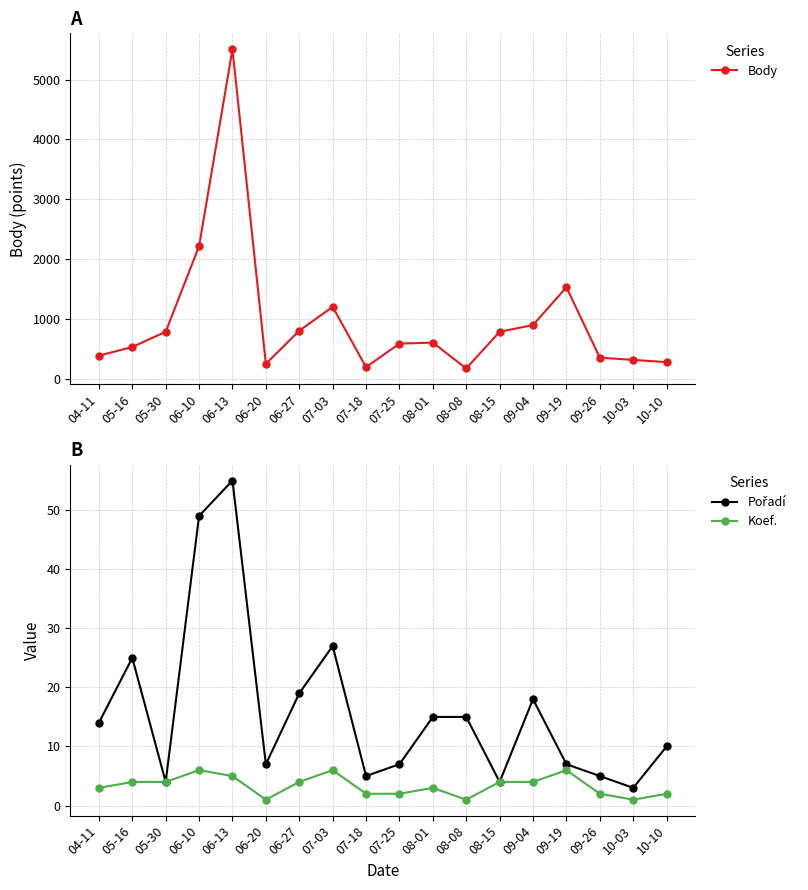

True or false: Koef. and Pořadí intersect in this chart.

False